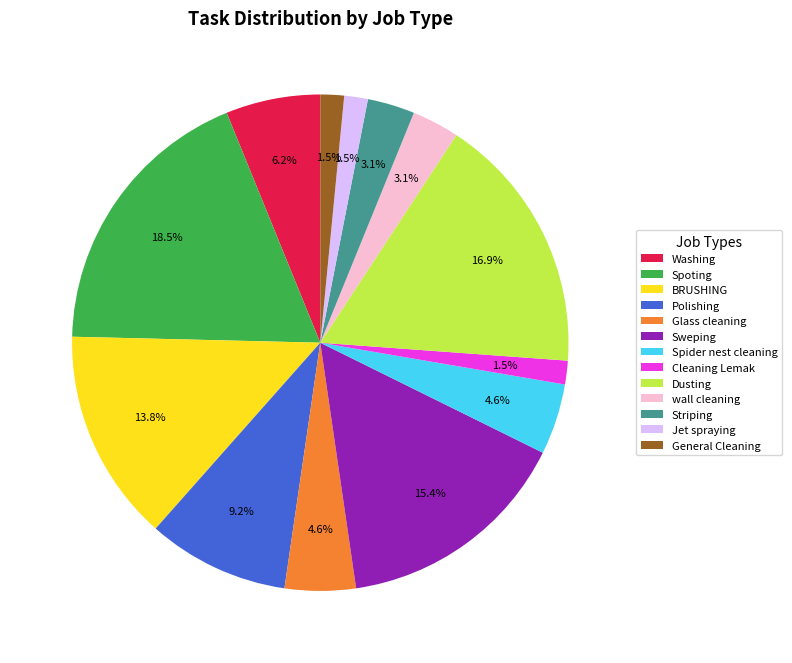

Is it true that wall cleaning is 3% of the pie?

True